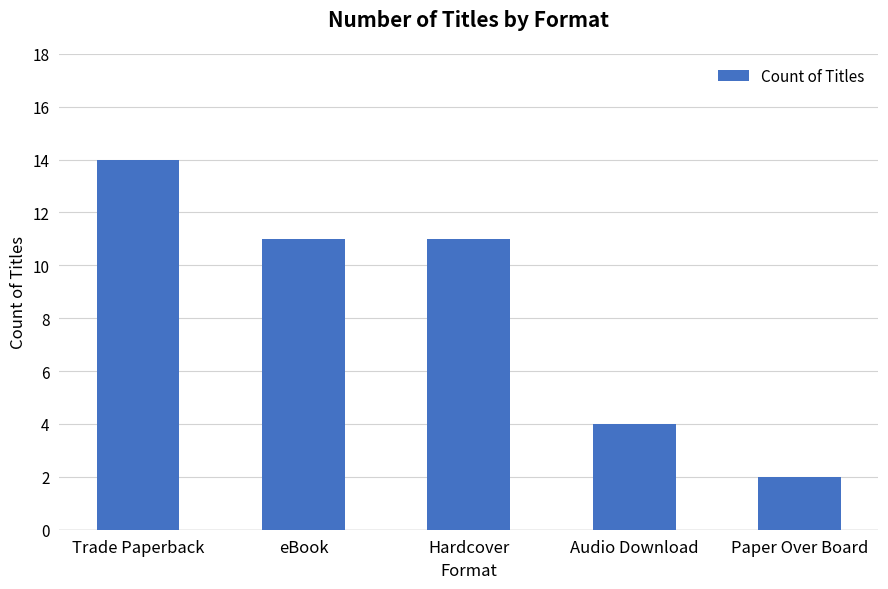

What is the value of the 2nd bar from the left?

11